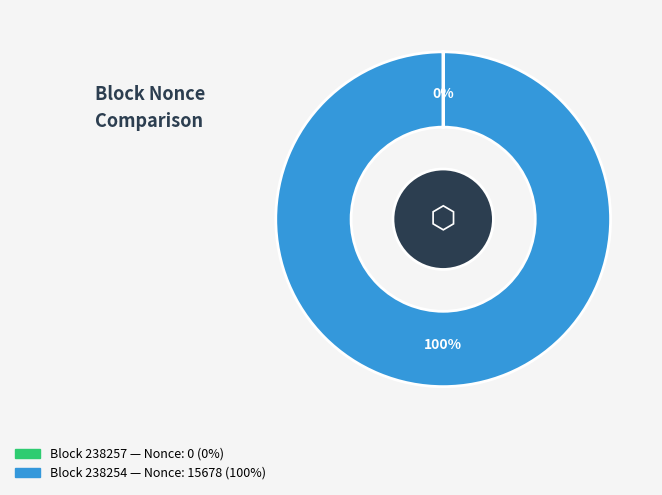

To the nearest percent, what is the difference between the largest and smallest slice percentages?

100%